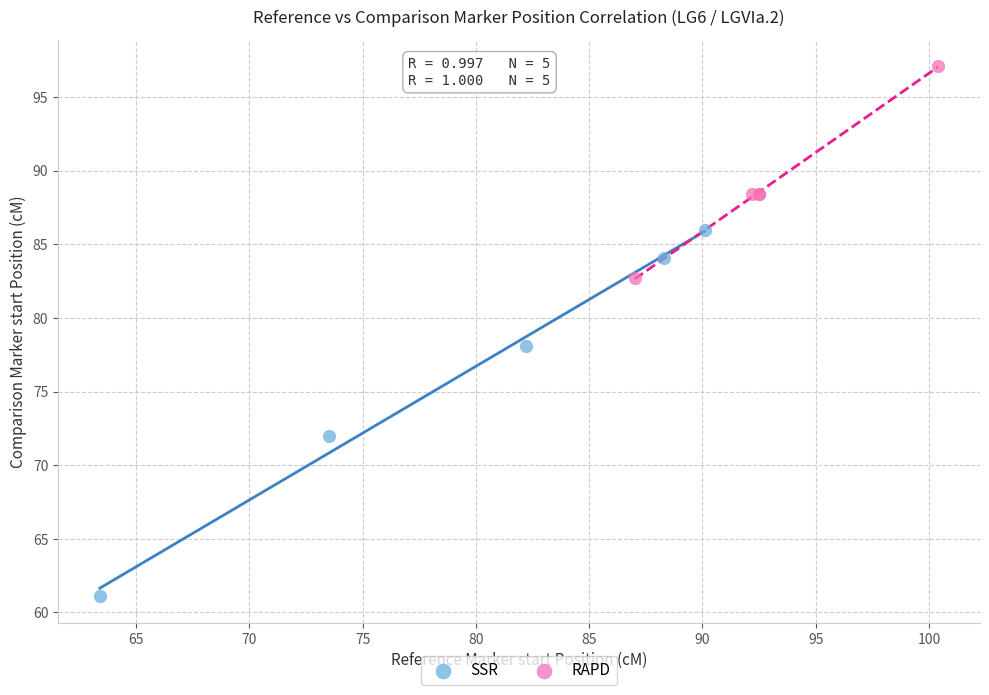

Which series has the widest spread of Y values?

SSR